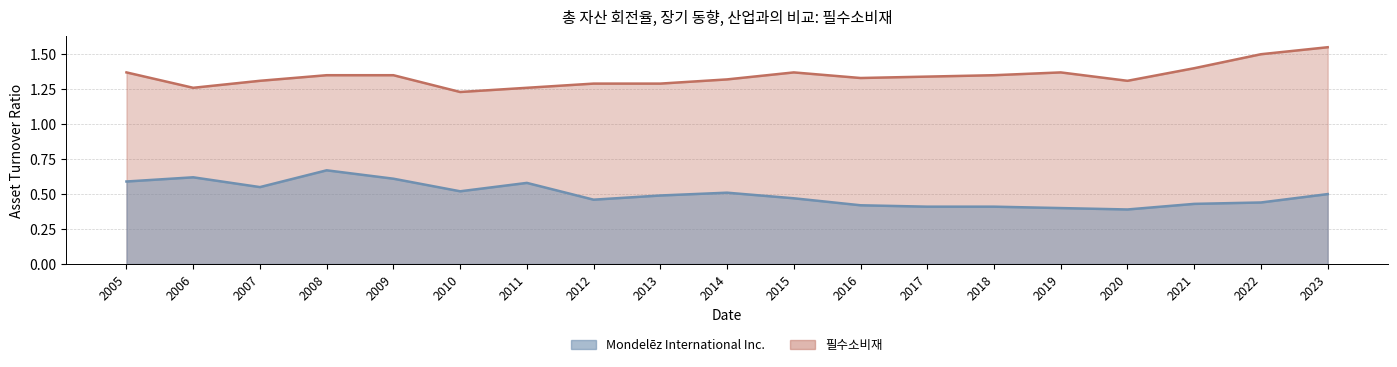

Is it true that Mondelēz International Inc. equals 0.4 at 2022?

True